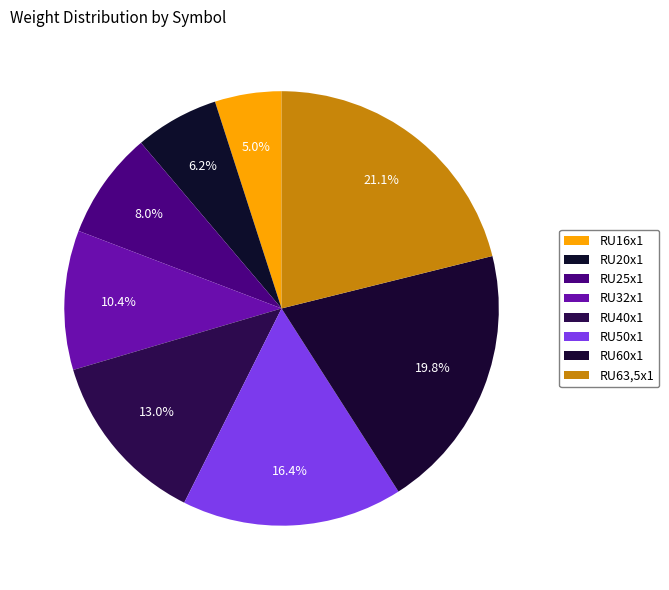

Count the number of slices in the pie.

8